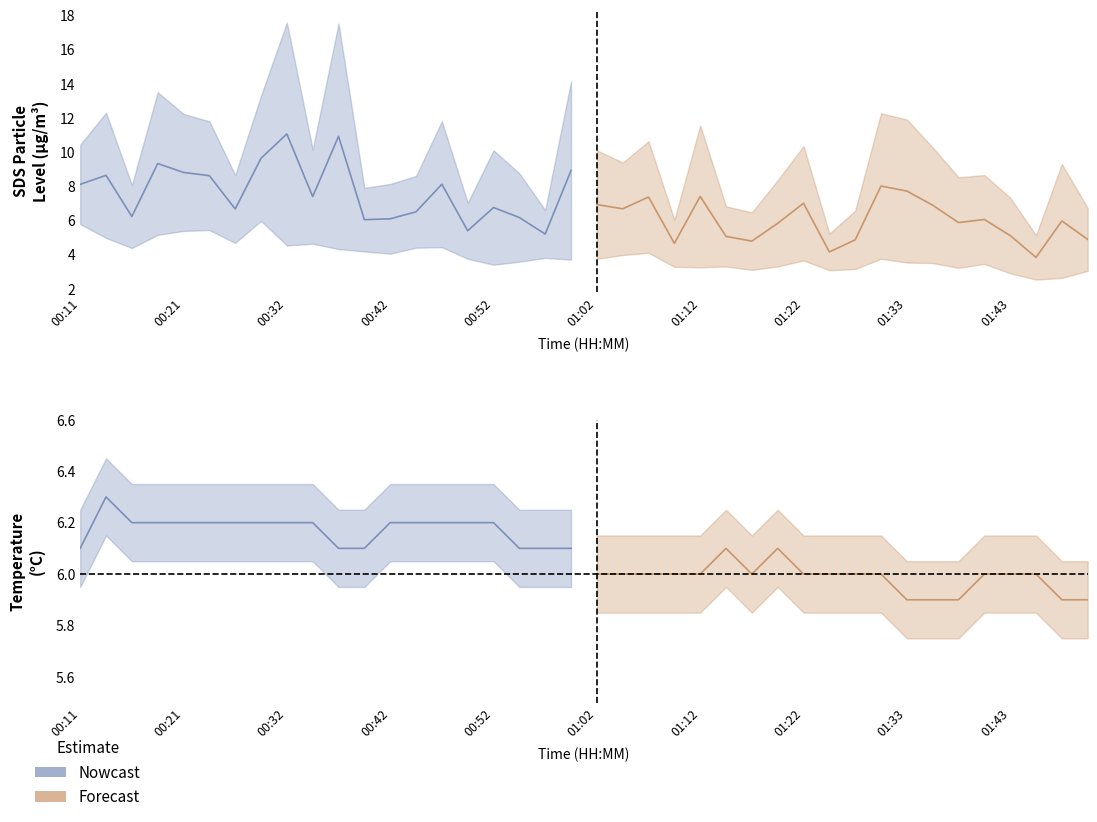

What is the lowest value of the SDS_P1 series?

5.1